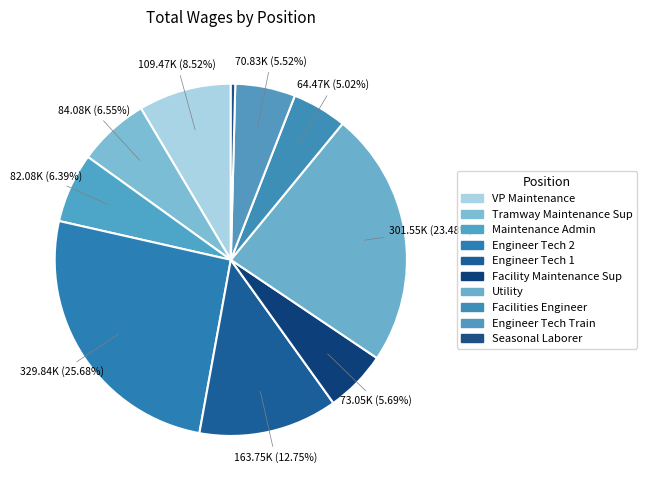

To the nearest percent, what percentage of the pie is Tramway Maintenance Sup?

7%